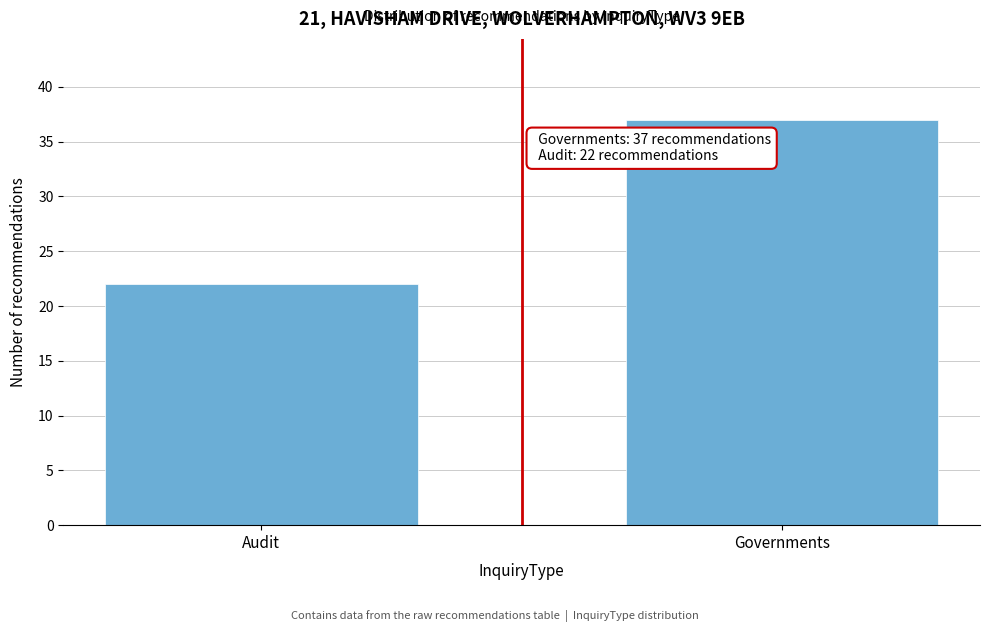

Reading left to right, transcribe all the data shown in this chart.

Audit=22	Governments=37